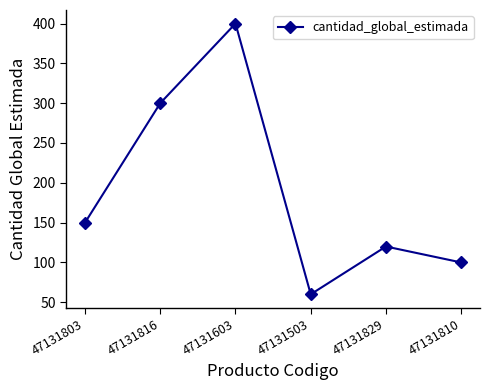

Rank the categories by value from lowest to highest.

47131503, 47131810, 47131829, 47131803, 47131816, 47131603